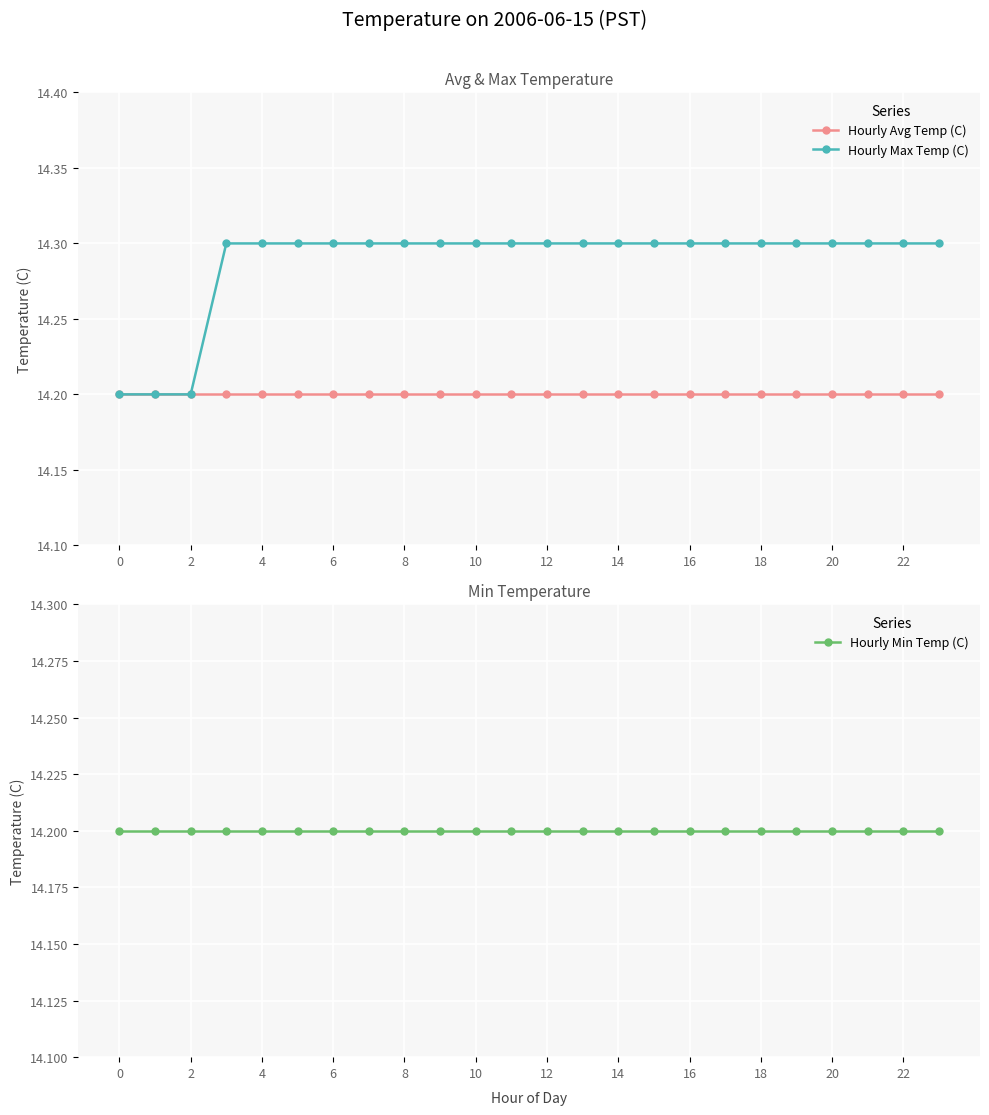

What is the value of the Hourly Min Temp (C) point at the 1st from the left?

14.2